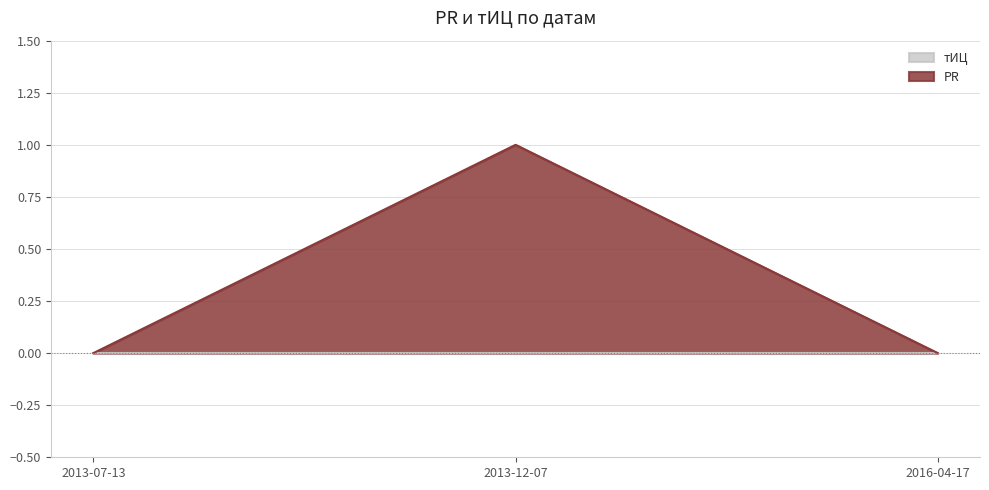

Reading left to right, transcribe all the data shown in this chart.

0	1	0